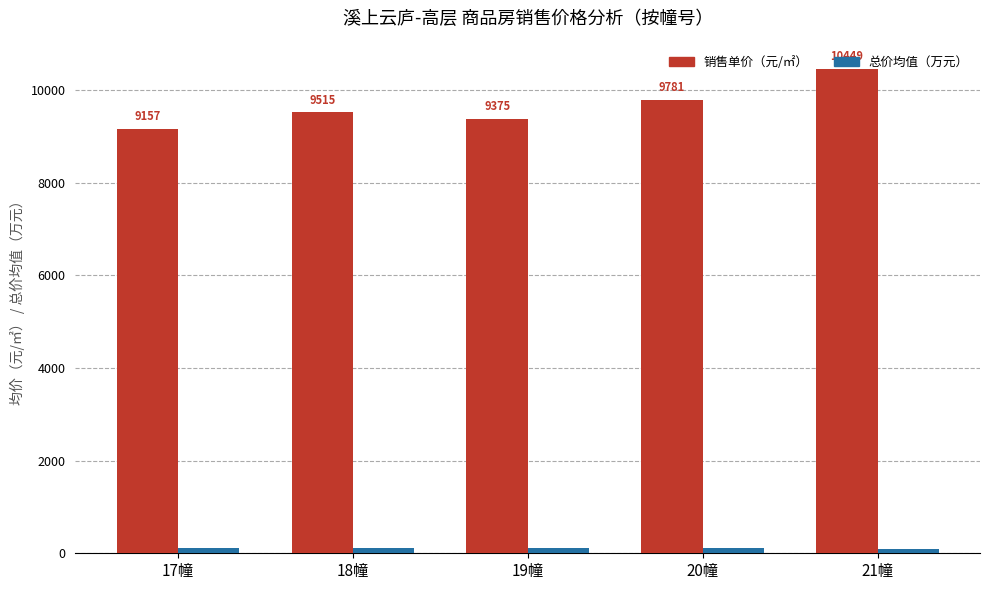

How many data points in 销售单价（元/㎡） are less than 9514?

2